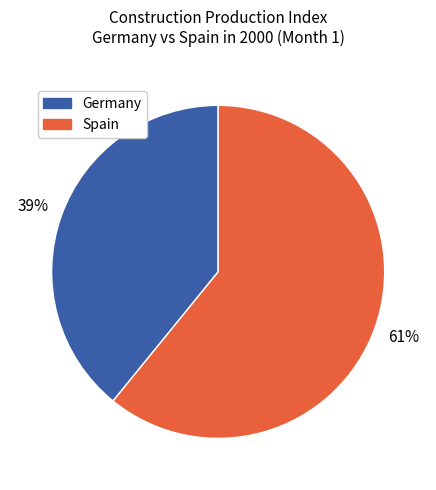

Is there any slice that represents more than half of the pie?

Yes